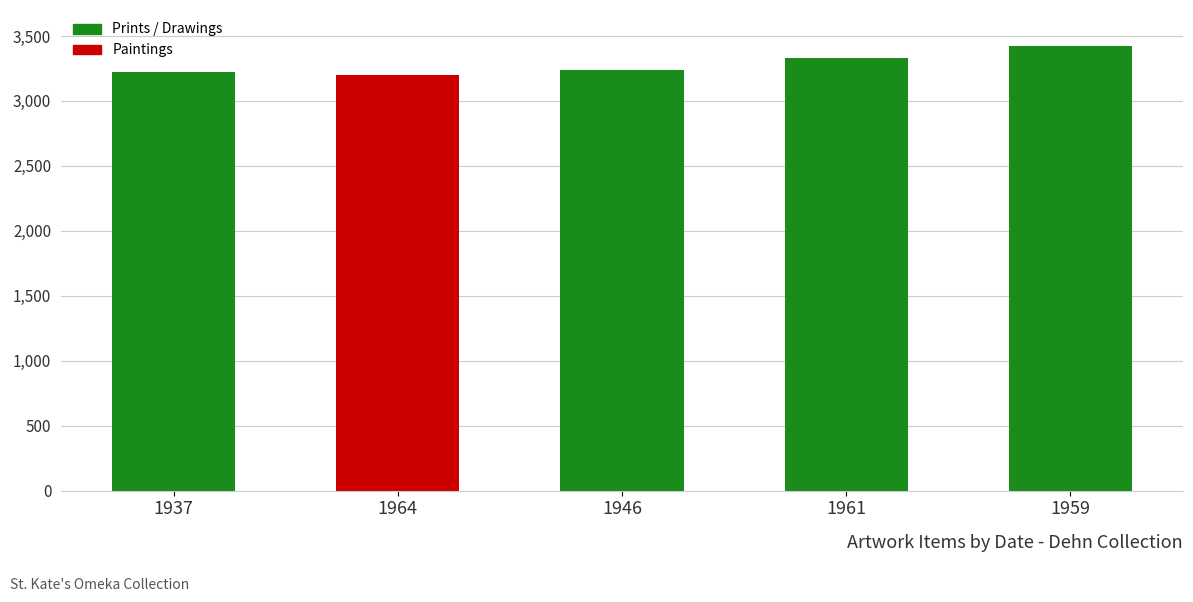

What is the label of the 5th bar from the left?

1959